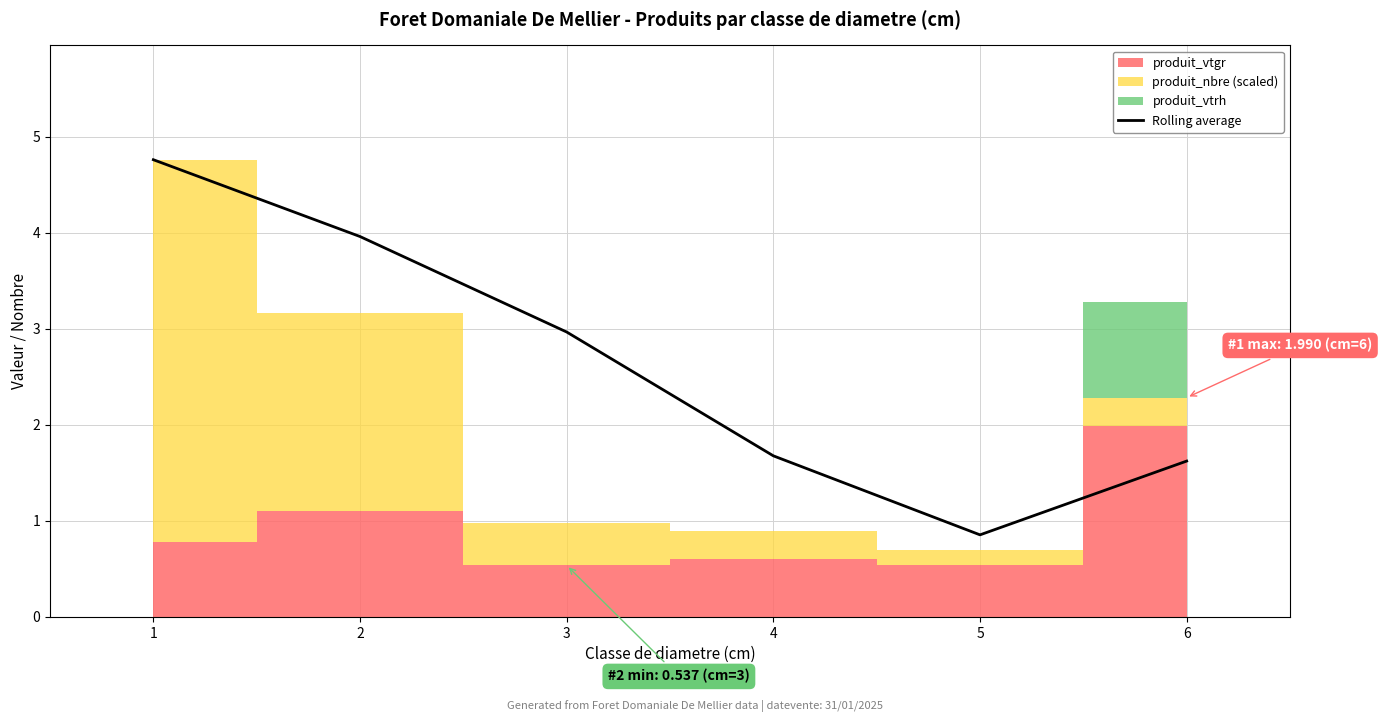

List the labels in order of value, largest first.

1, 2, 3, 4, 6, 5